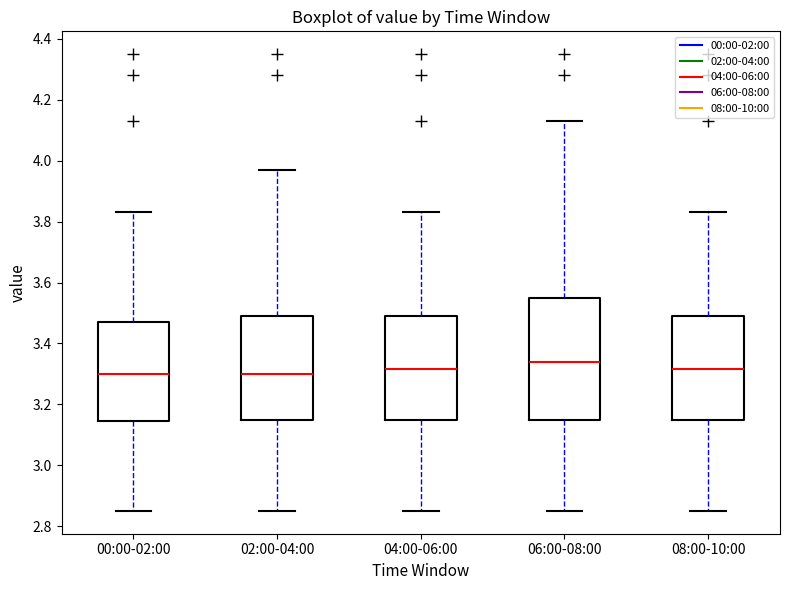

Comparing the boxes themselves (not the whiskers), which one is the tallest?

06:00-08:00